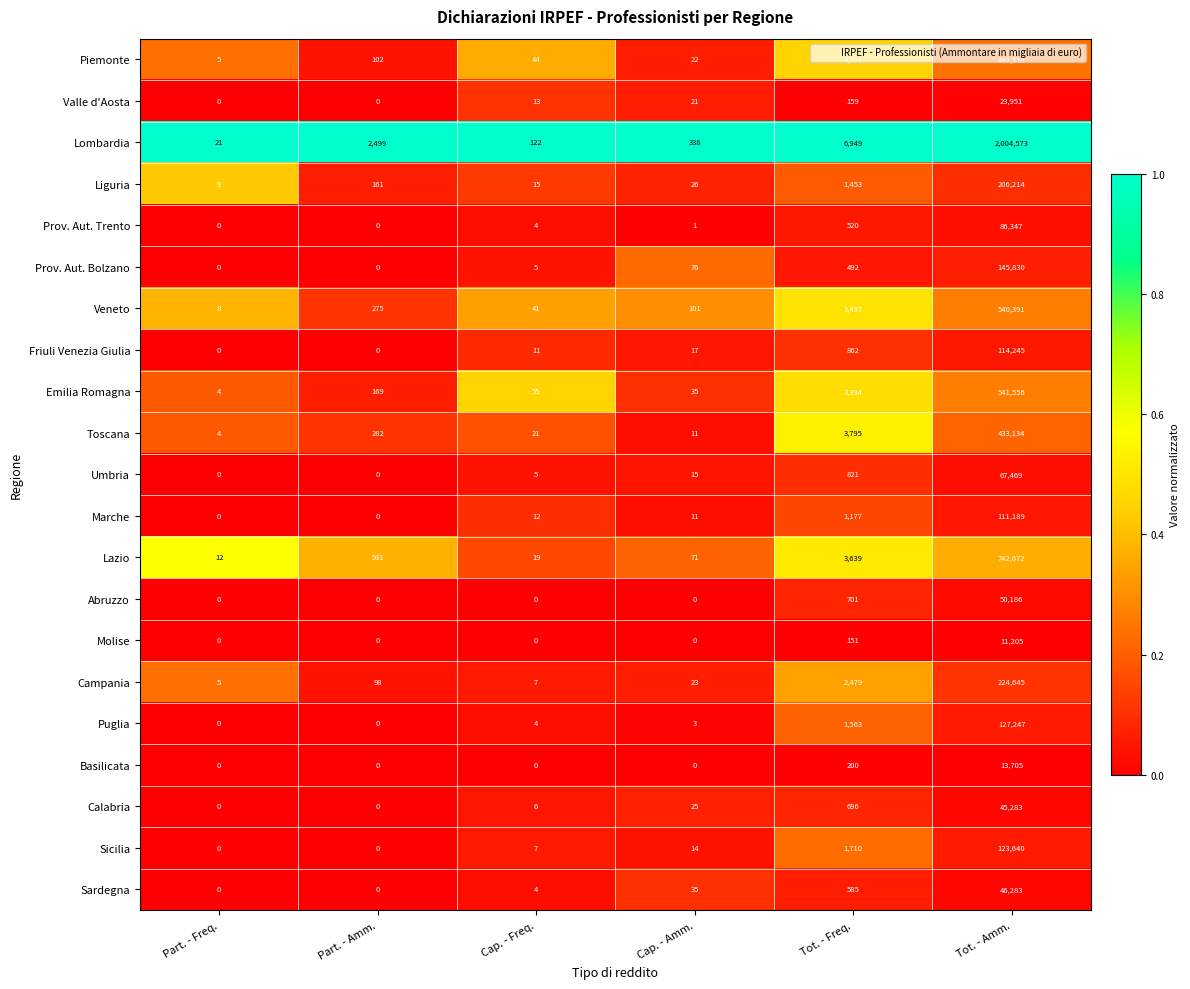

What is the maximum value for Lazio?

742672